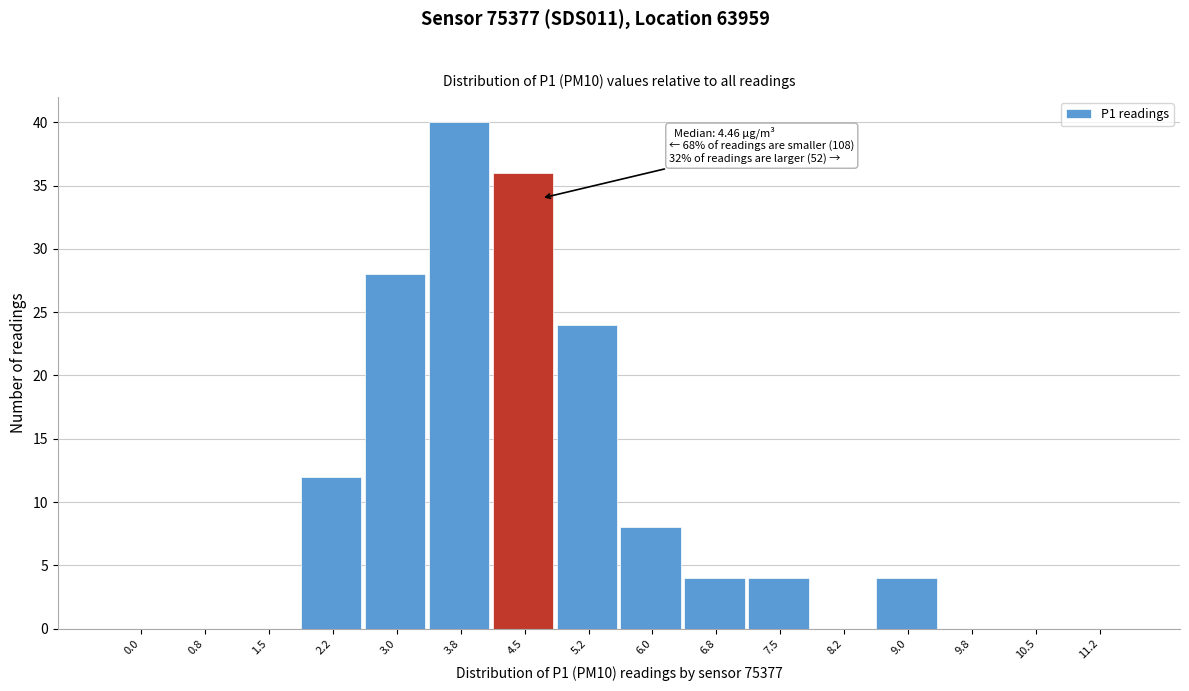

Reading right to left, transcribe all the data shown in this chart.

11.2=0	10.5=0	9.8=0	9.0=4	8.2=0	7.5=4	6.8=4	6.0=8	5.2=24	4.5=36	3.8=40	3.0=28	2.2=12	1.5=0	0.8=0	0.0=0